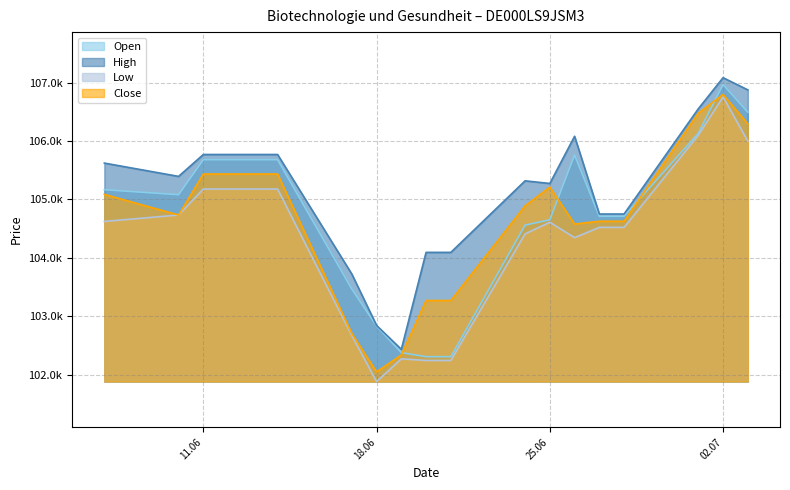

What is the spread (max minus min) of values at 17.06.2024?

1053